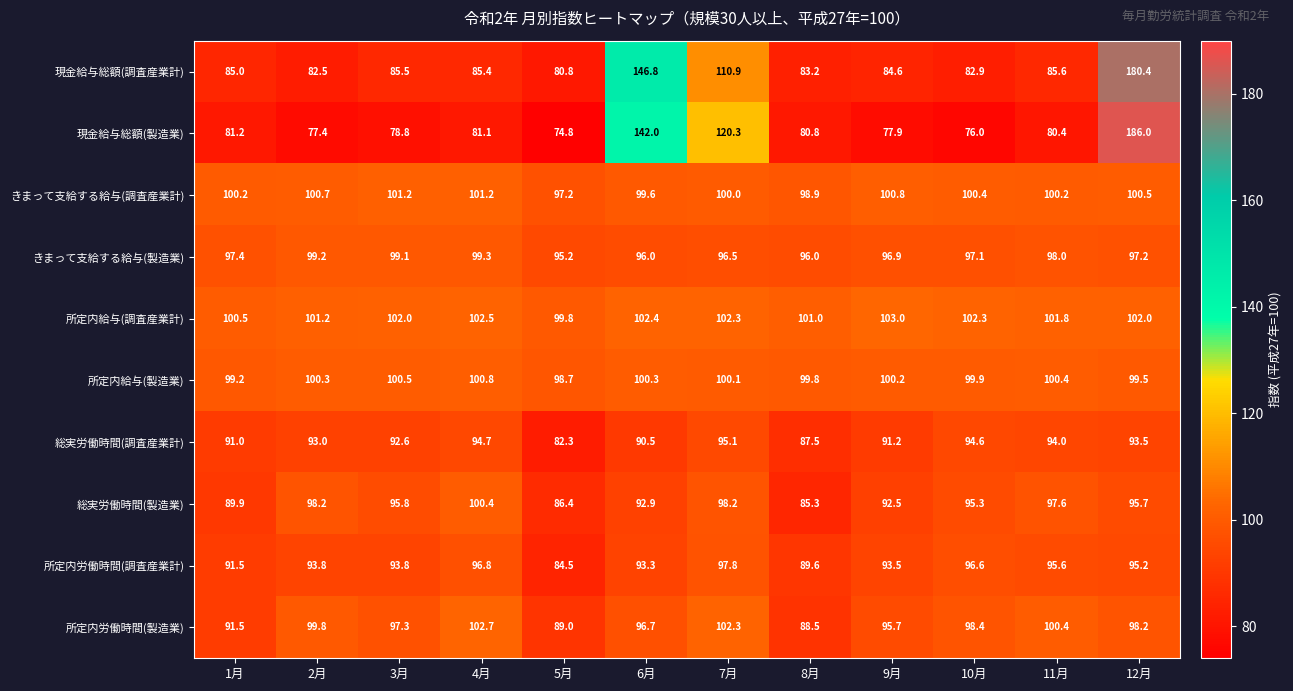

At how many categories does at least one series exceed 159?

1